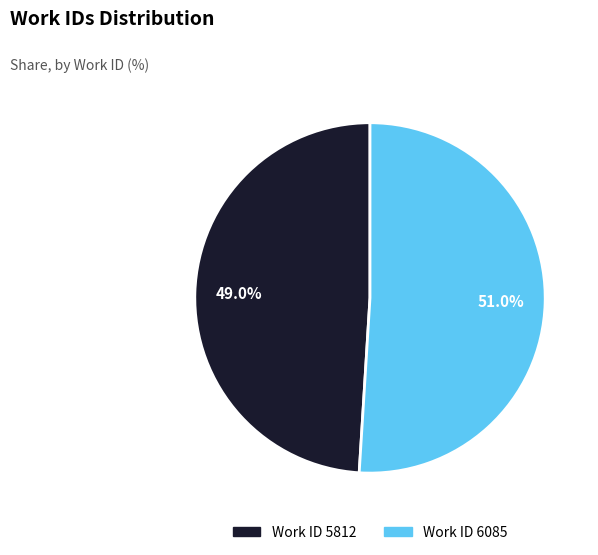

Is there any slice that represents more than half of the pie?

Yes